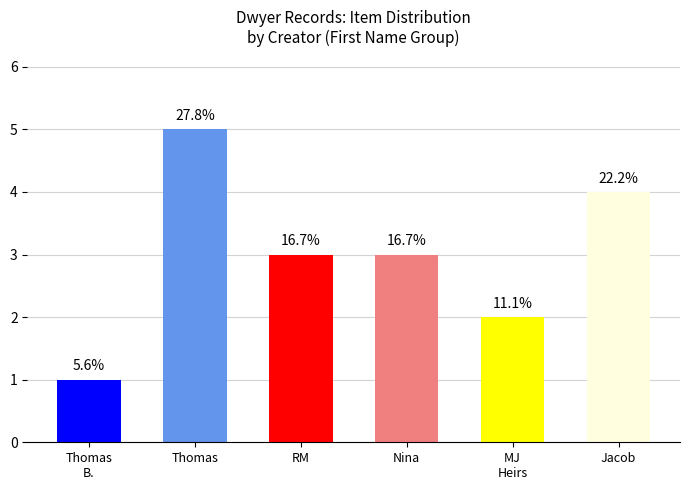

What is the label of the 3rd bar from the left?

RM